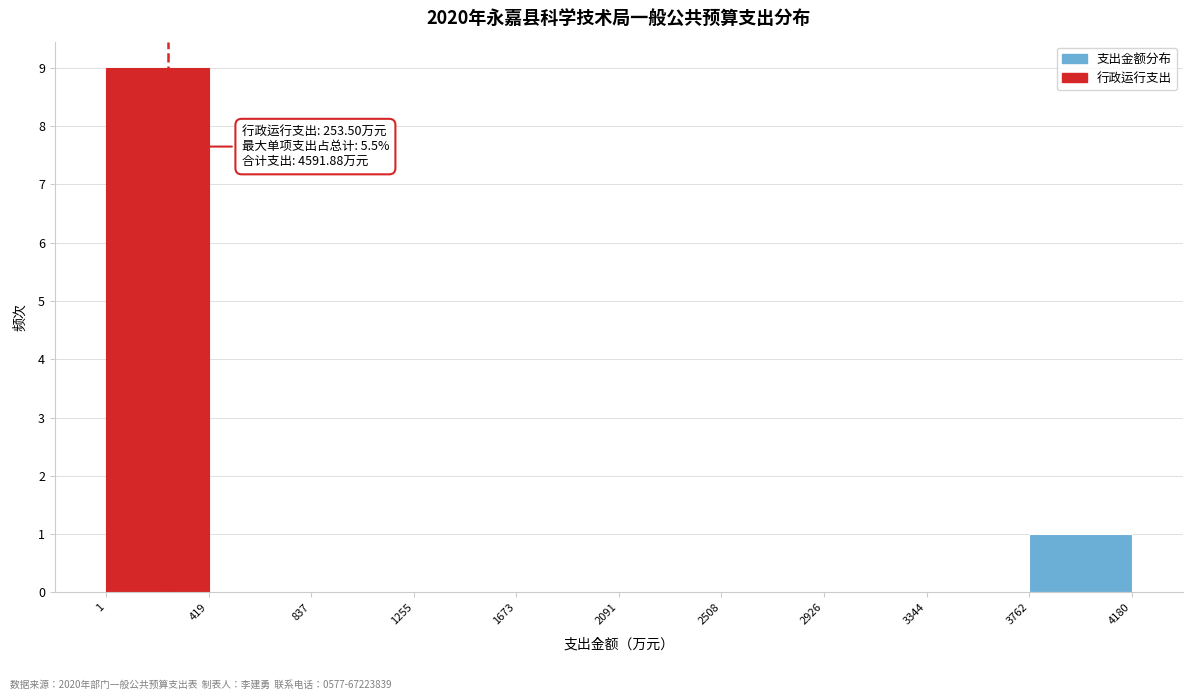

Which range on the x-axis has the tallest bar?

1 to 419